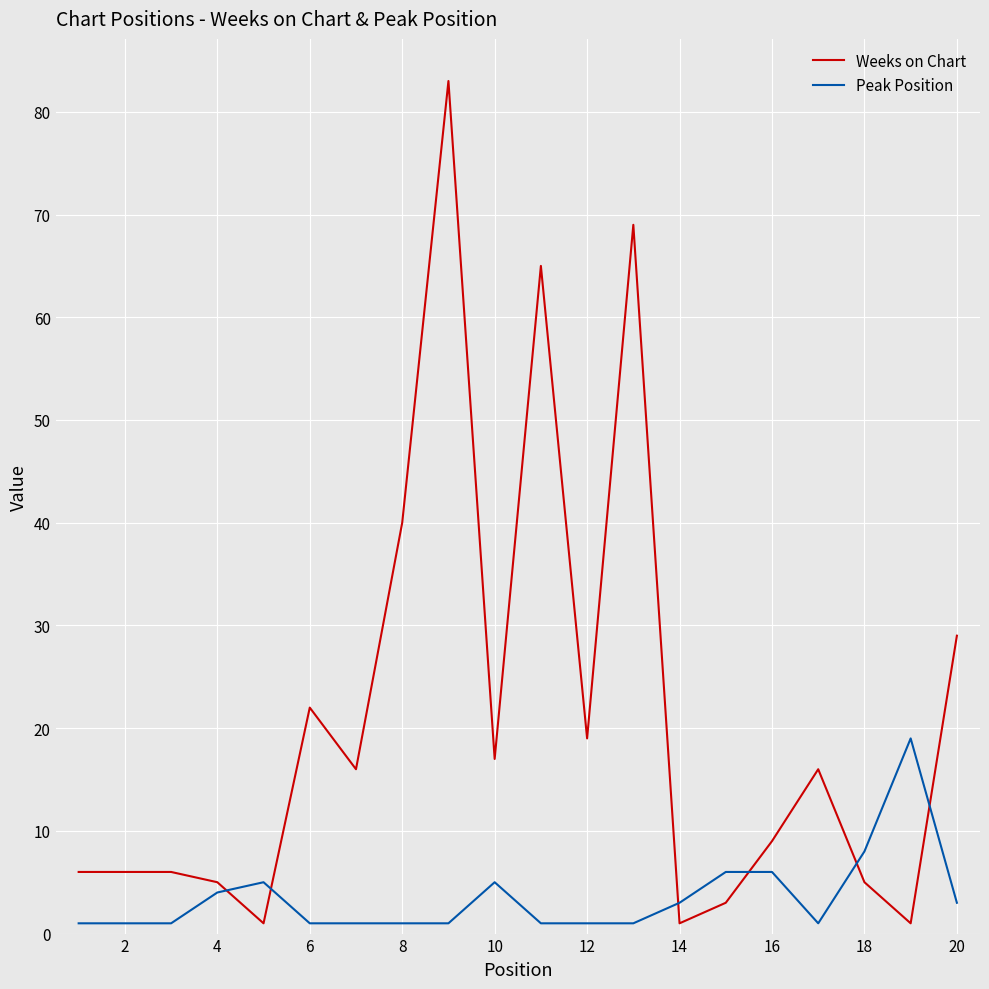

List the series in order of their overall mean, highest first.

Weeks on Chart, Peak Position